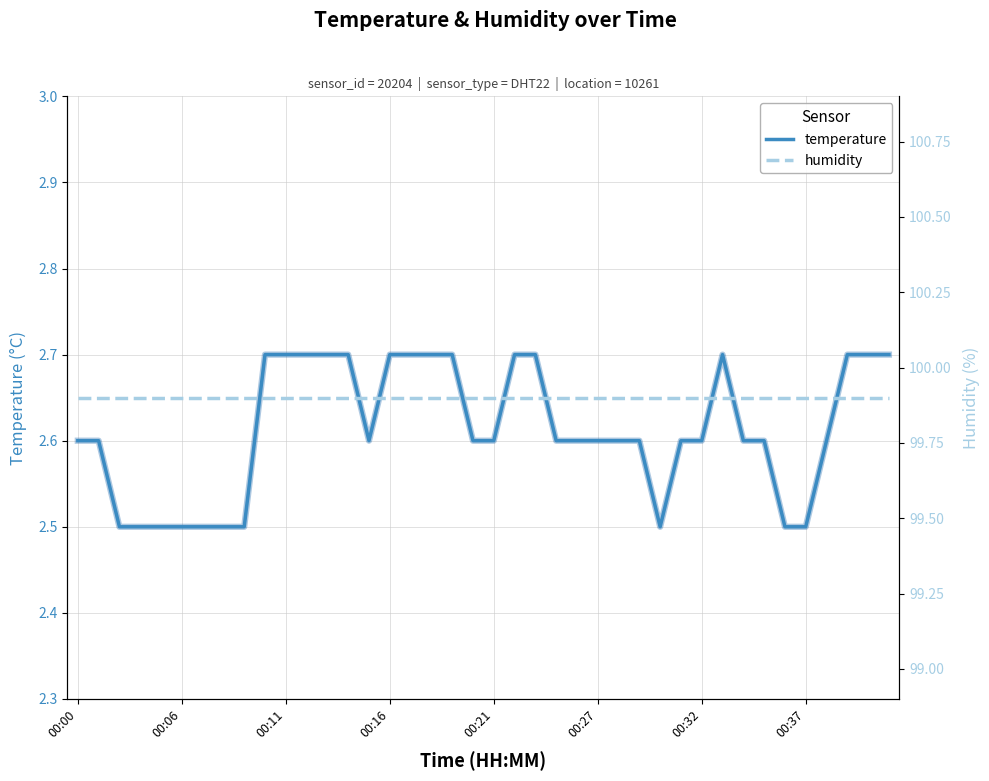

Is it true that temperature equals 2.6 at 00:27?

True